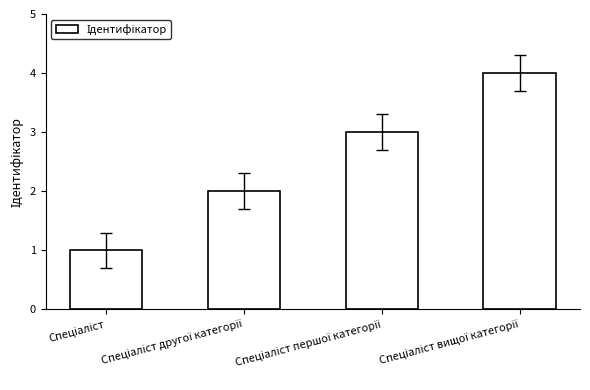

Are the bars grouped side by side (vs. stacked)?

No